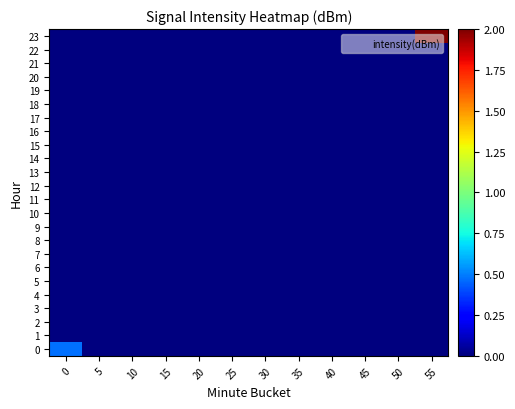

Which label corresponds to the smallest value in the chart?

5